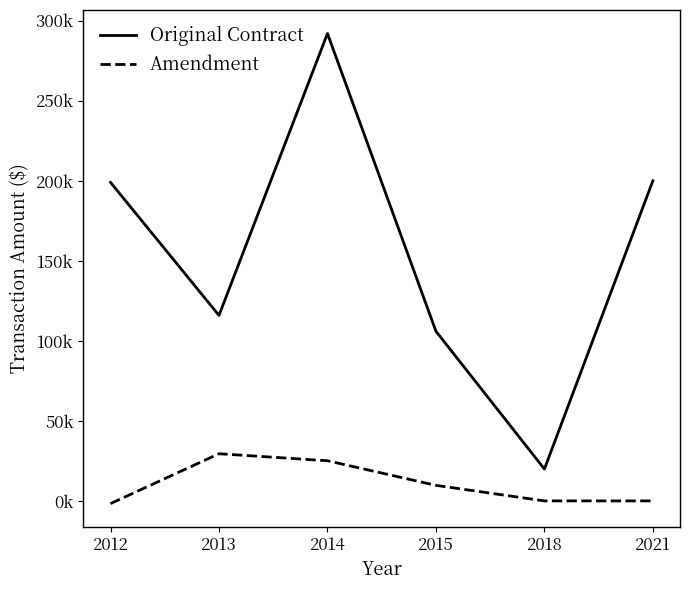

List the series in order of their peak value, highest first.

Original Contract, Amendment